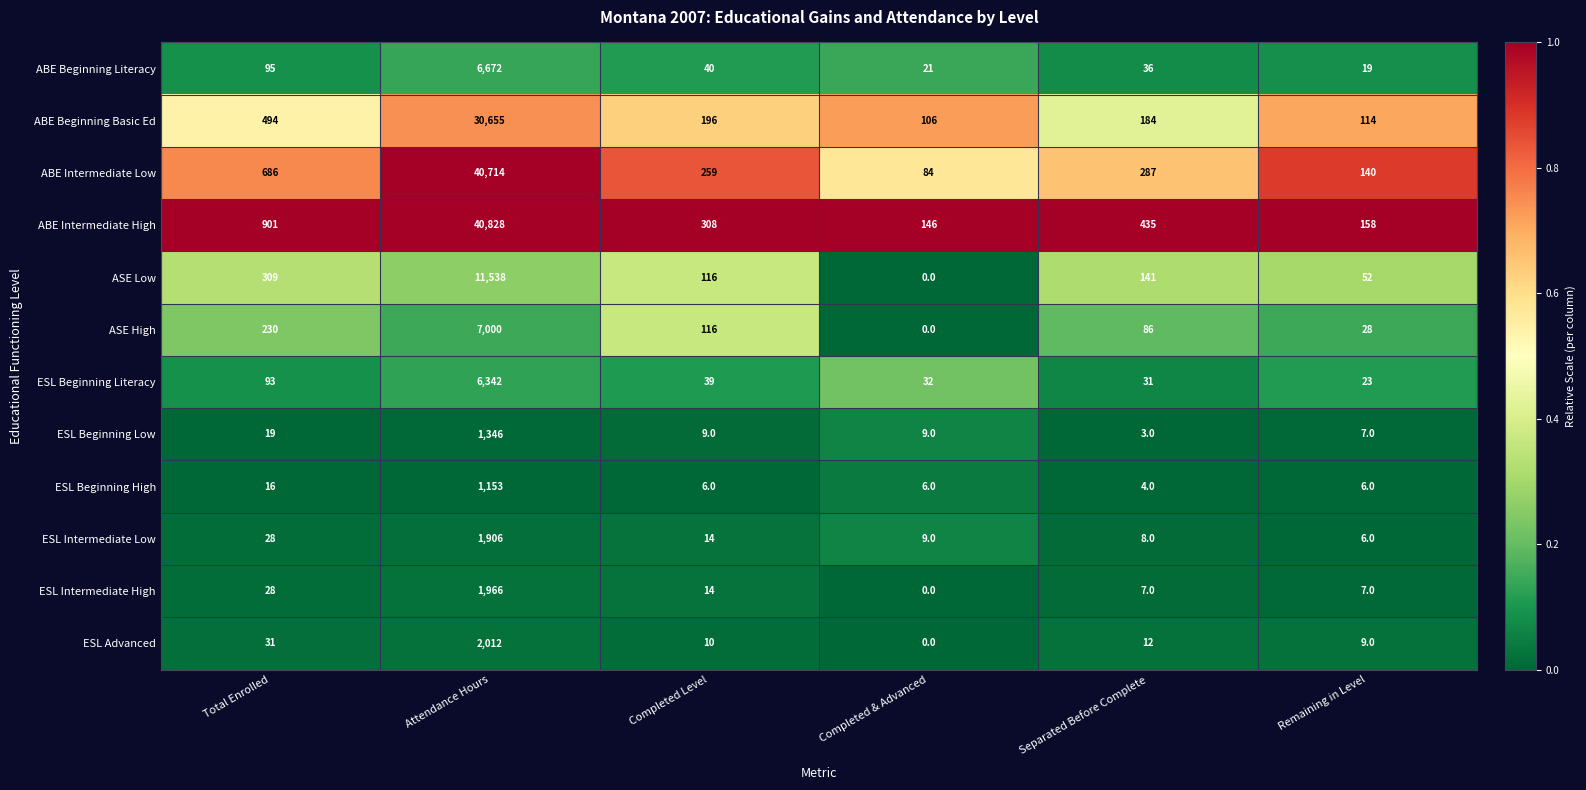

What is the sum of the ESL Intermediate Low values at Completed & Advanced and Total Enrolled?

37